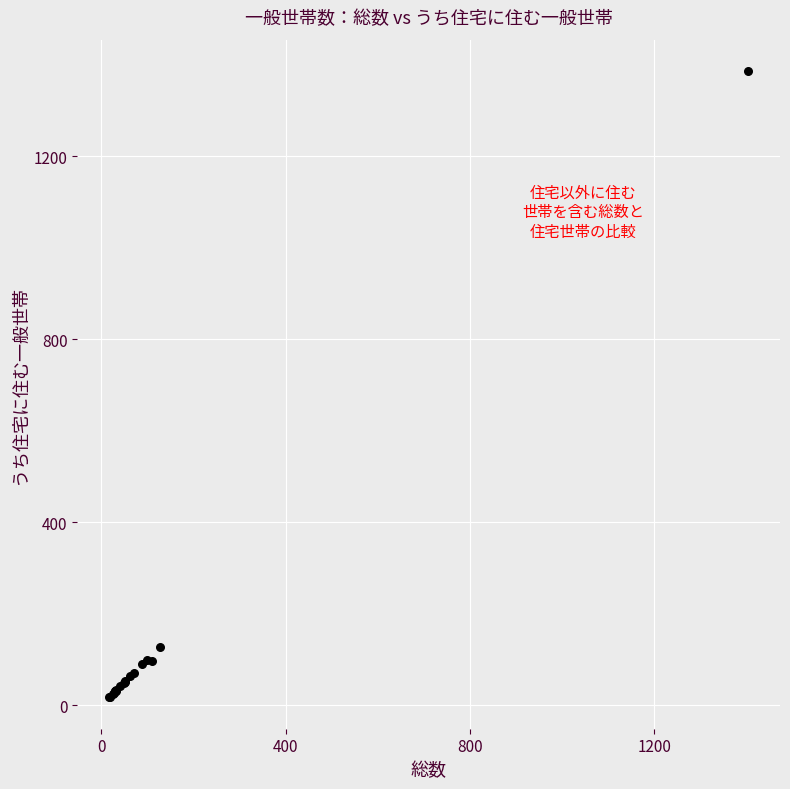

What Y value in the scatter plot is closest to 702?

128